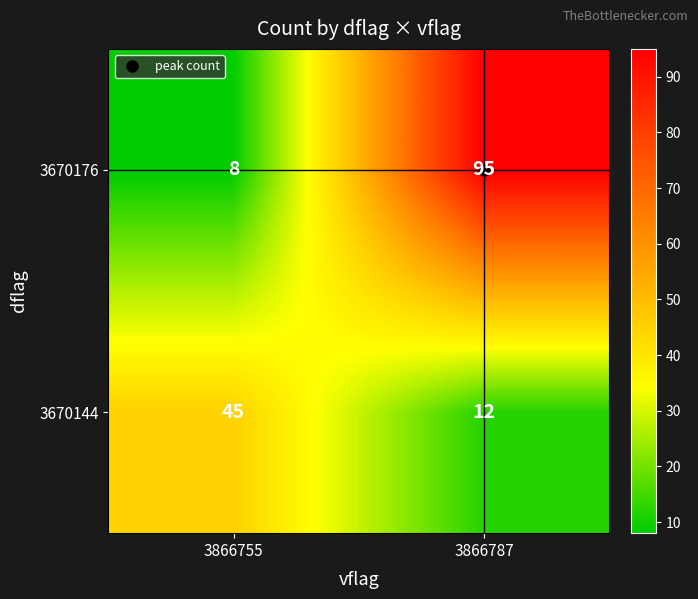

List the series in order of their overall mean, highest first.

3670176, 3670144